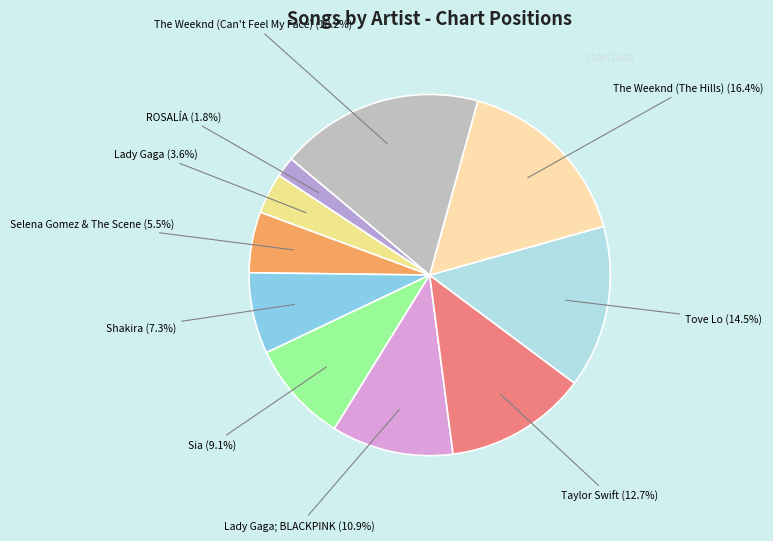

How many segments does this pie chart have?

10